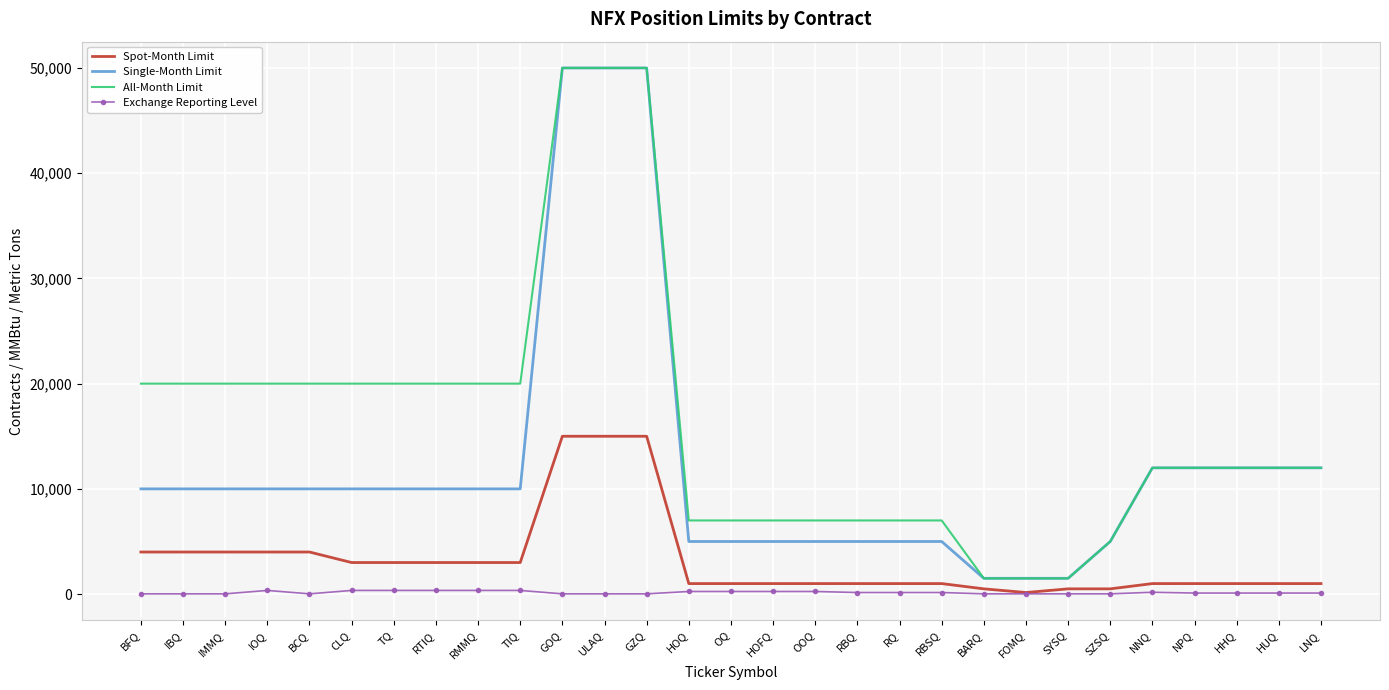

What is the difference between the Single-Month Limit values at SYSQ and OOQ?

3500